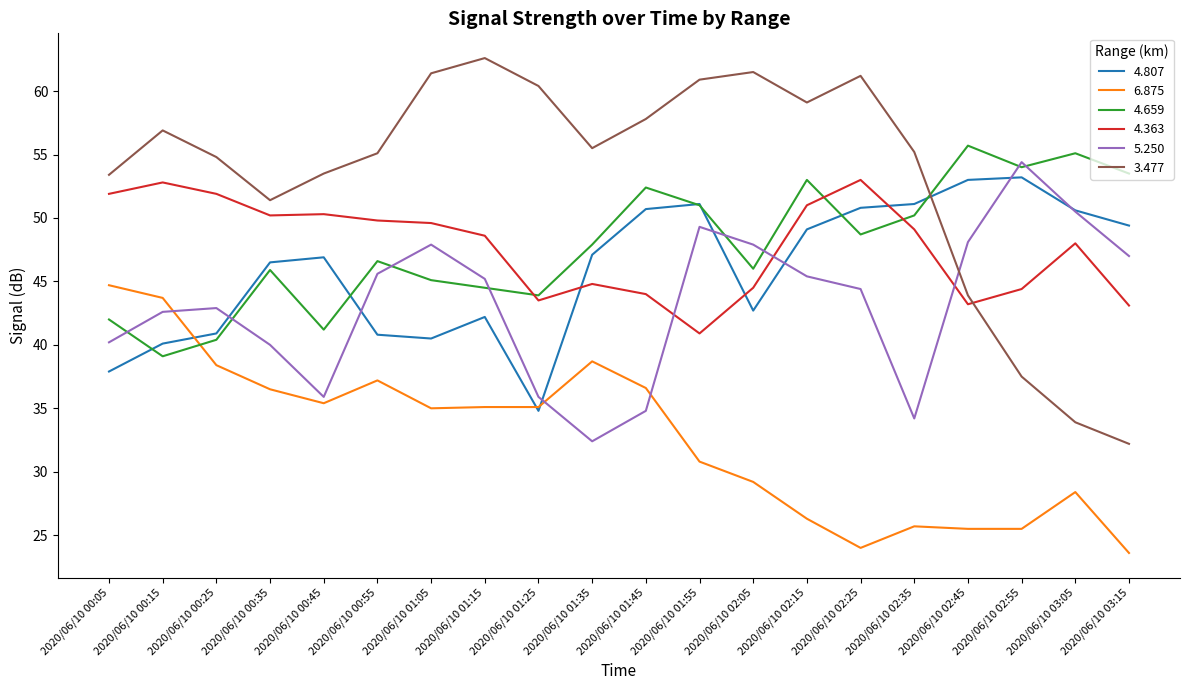

Which series has the largest total across all categories?

3.477